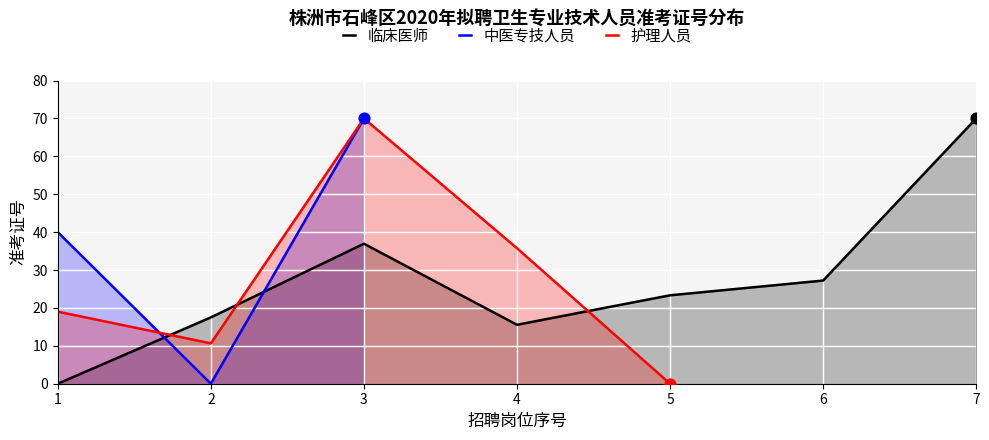

At which category is the sum across all series the highest?

3